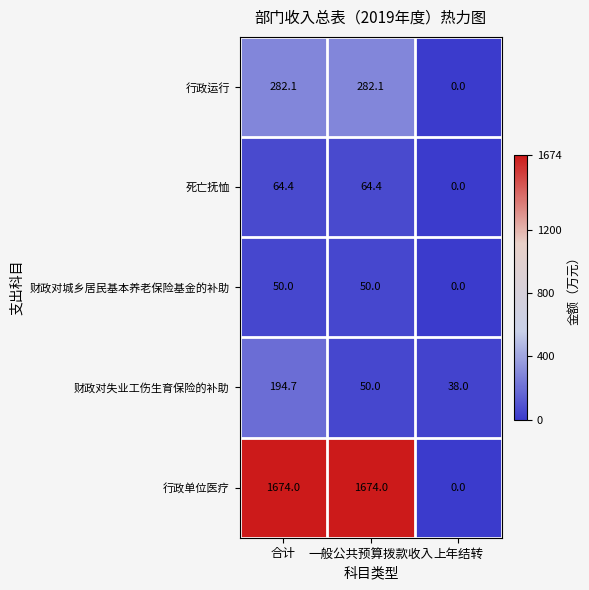

Which series has the largest total across all categories?

行政单位医疗